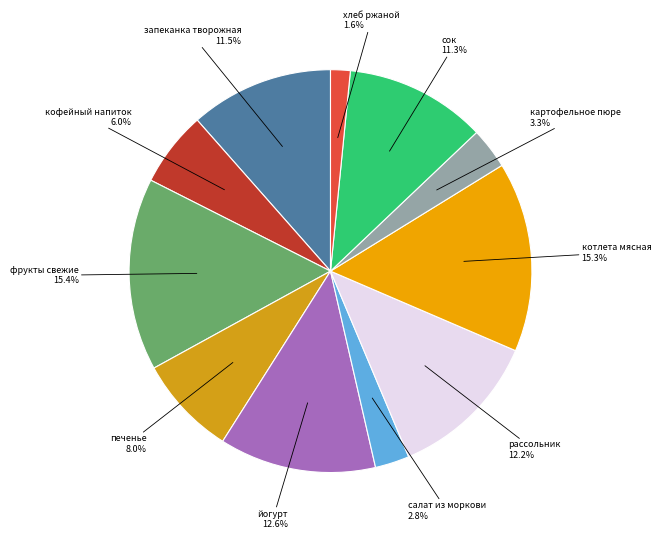

Rank the categories by value from lowest to highest.

хлеб ржаной, салат из моркови, картофельное пюре, кофейный напиток, печенье, сок, запеканка творожная, рассольник, йогурт, котлета мясная, фрукты свежие